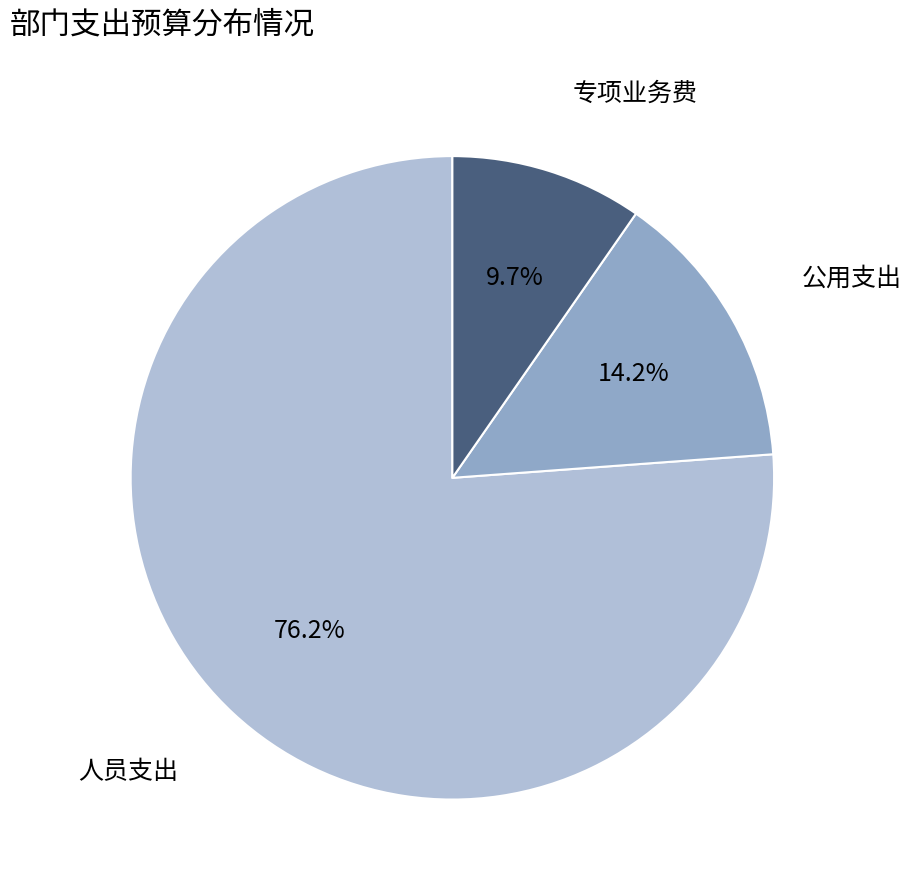

What is the total percentage of 公用支出 and 人员支出?

90.3%